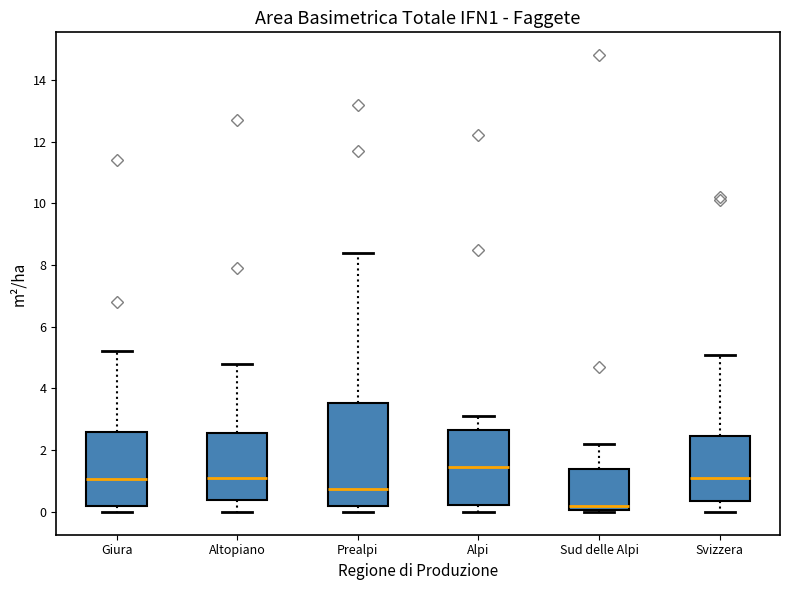

Which box has the highest median line?

Alpi